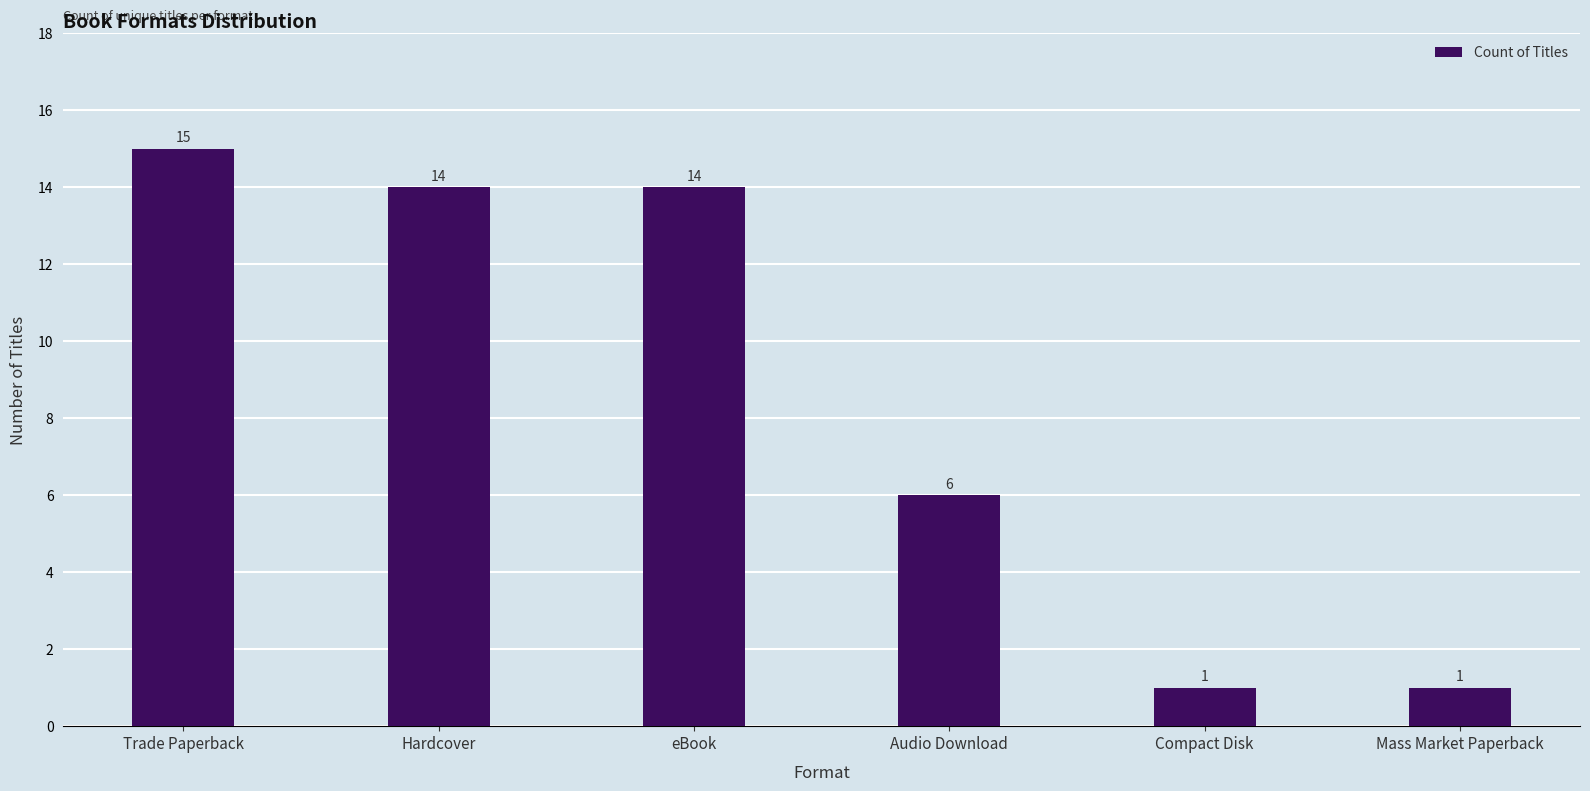

True or false: the data shows 6 at eBook.

False